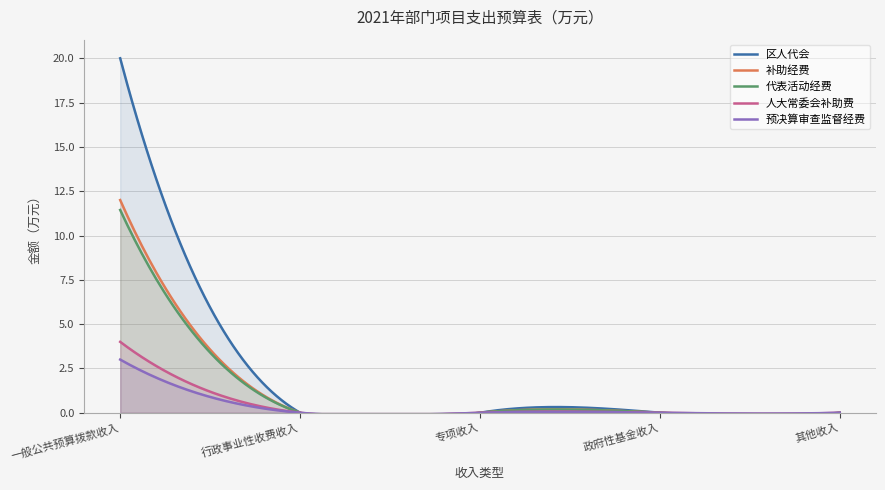

How many lines are shown in the chart?

5